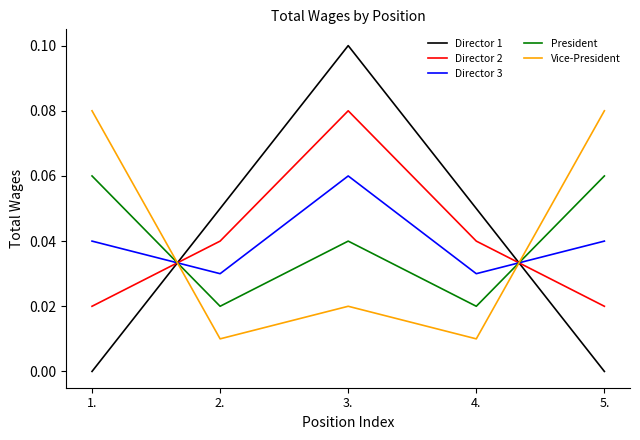

At 3., list the series in order from largest to smallest.

Director 1, Director 2, Director 3, President, Vice-President